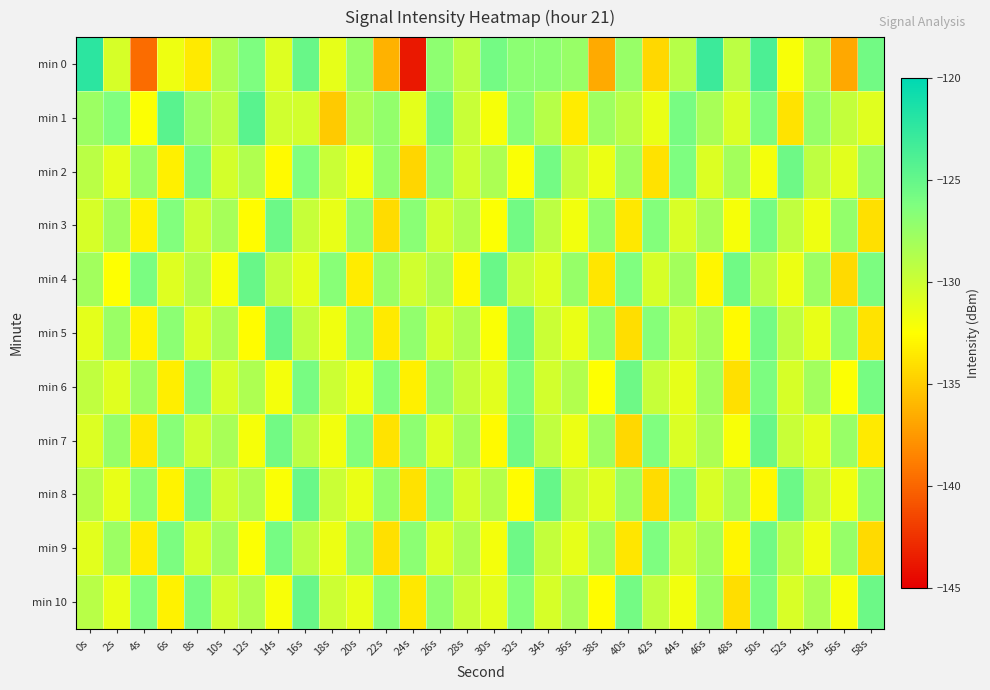

Which series has the largest range (max minus min)?

min 0